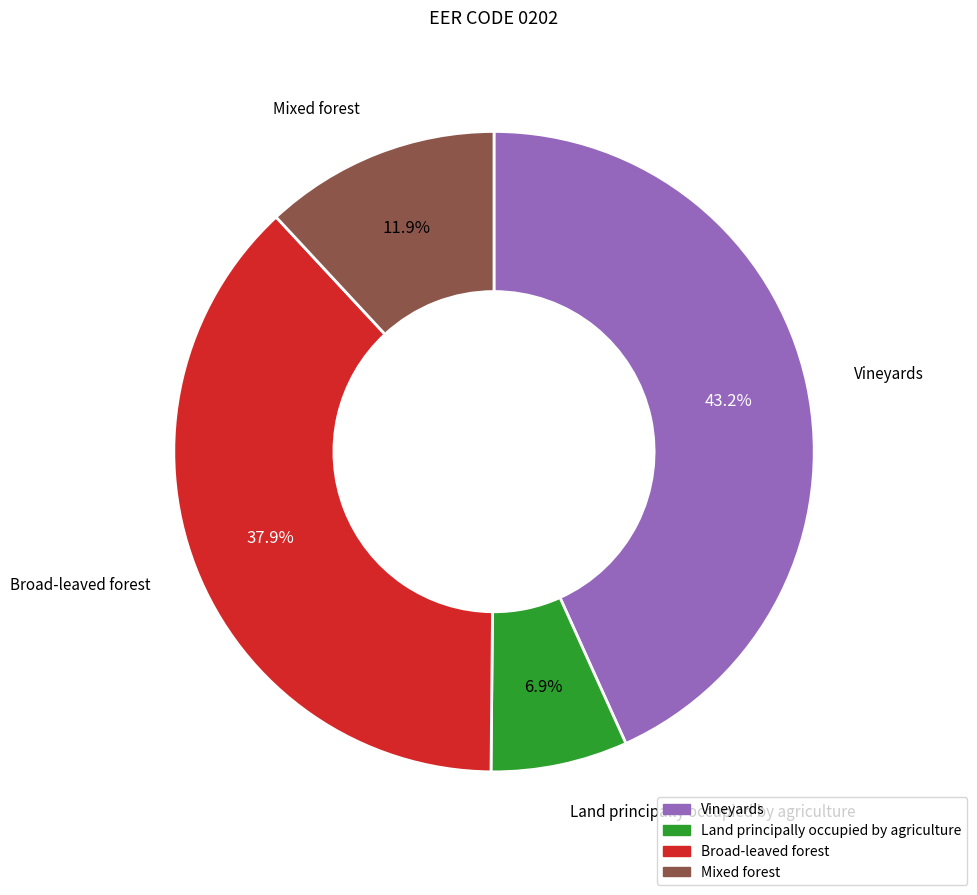

What is the ratio of the value at Land principally occupied by agriculture to the value at Broad-leaved forest?

0.2